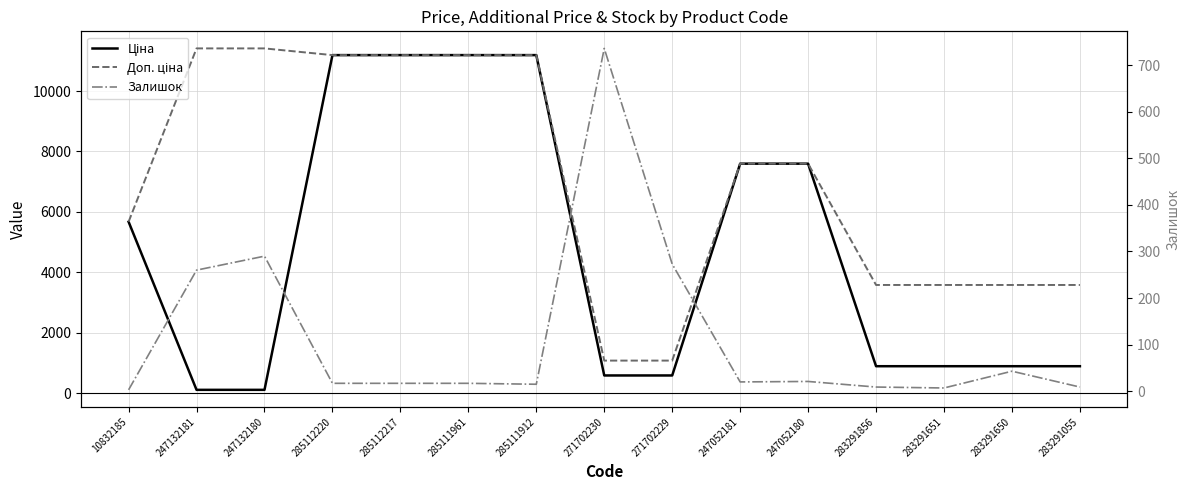

Is the value of Доп. ціна at 285112217 greater than the value of Залишок at 247052180?

Yes